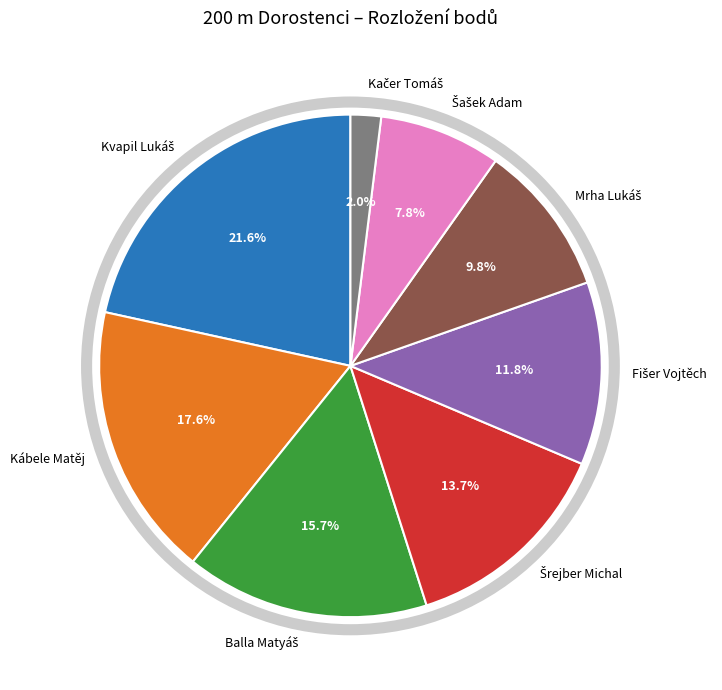

Does Kábele Matěj represent more than half of the total?

No